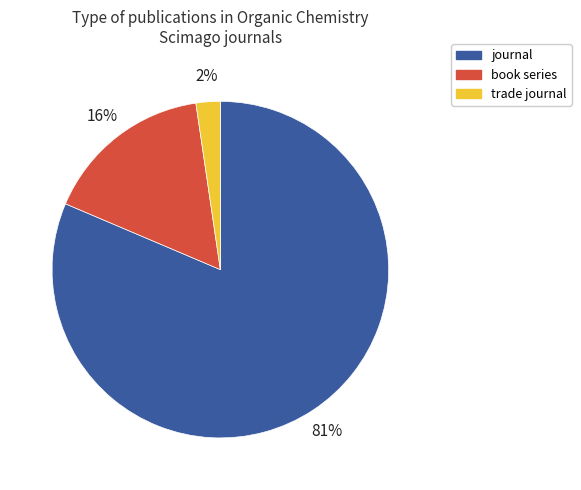

How many segments does this pie chart have?

3